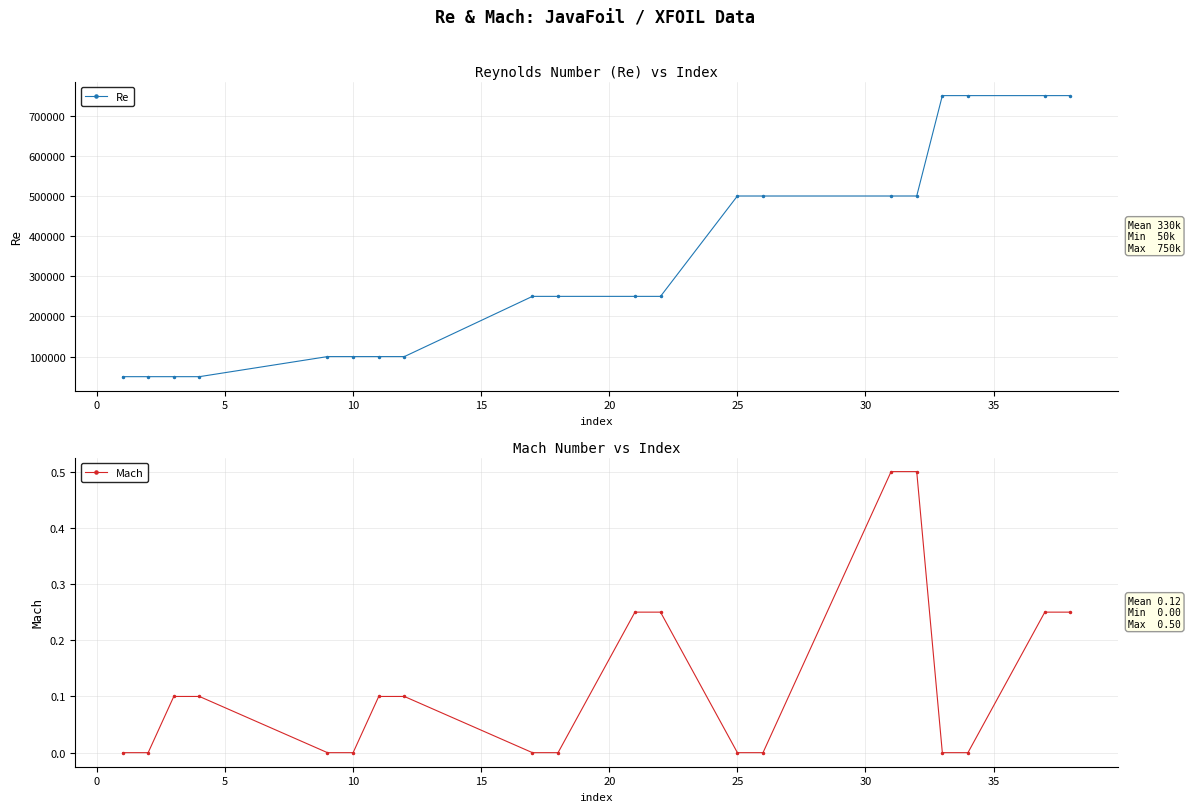

What are all the series names shown in the legend?

Re, Mach